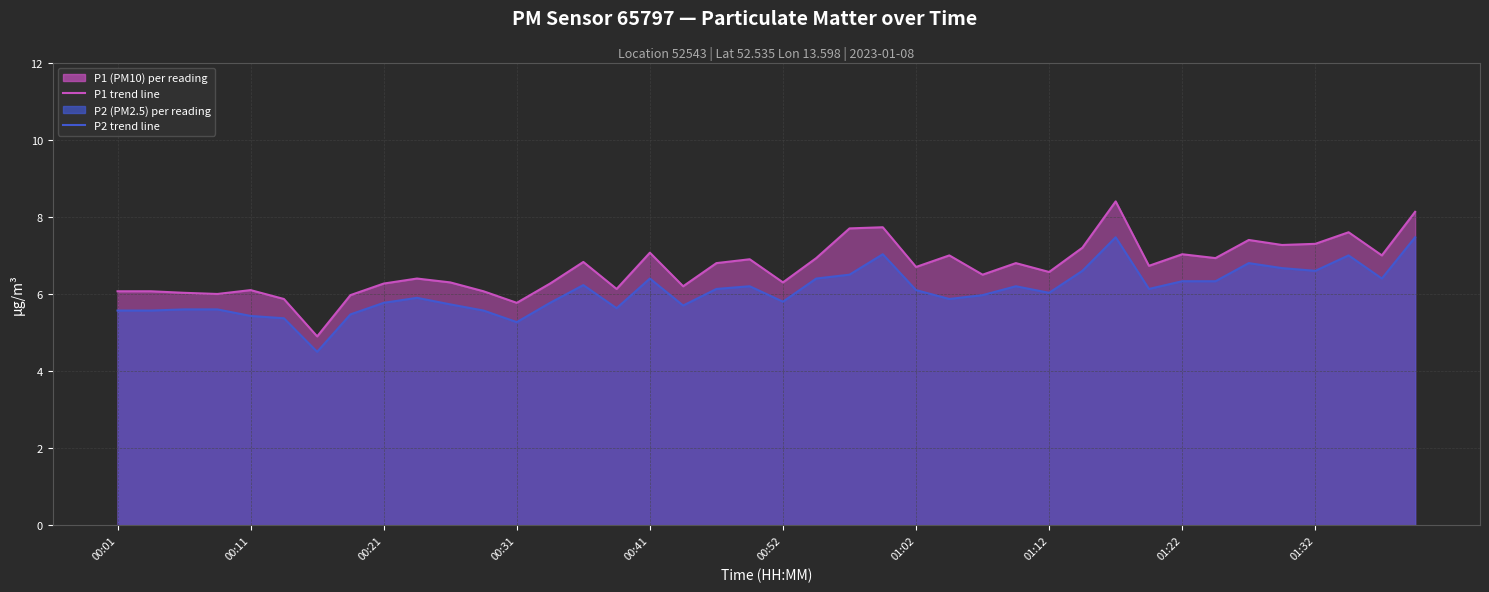

What is the sum of all P1 avg line values?

267.2